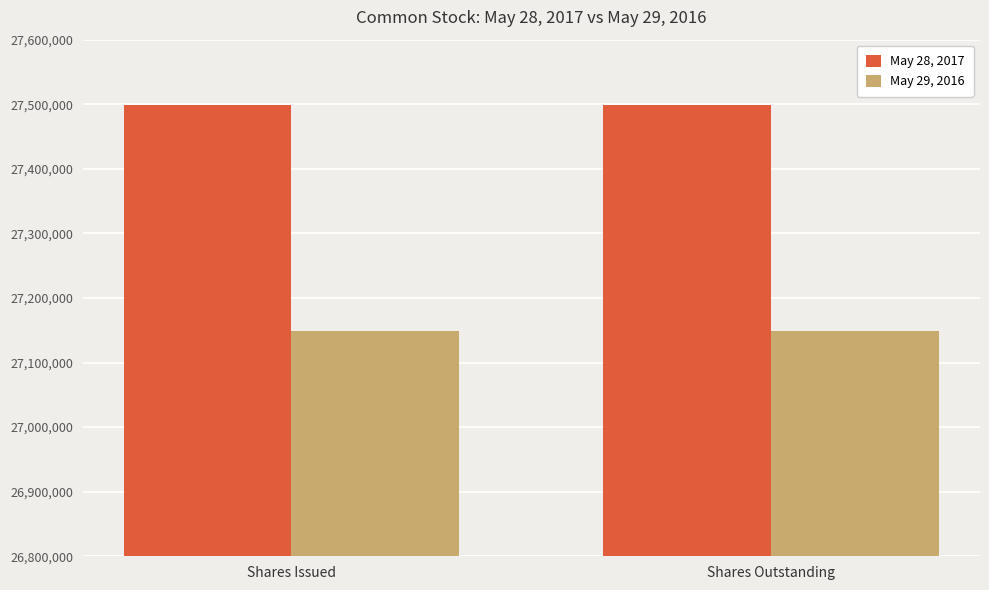

What is the minimum value for May 29, 2016?

27148096